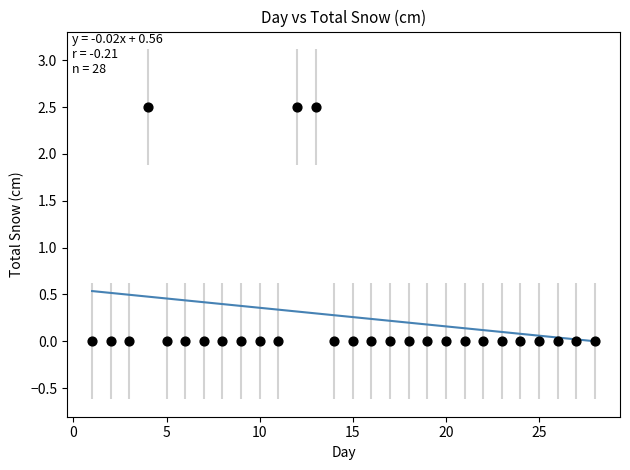

What is the range of Y values (max minus min)?

2.5